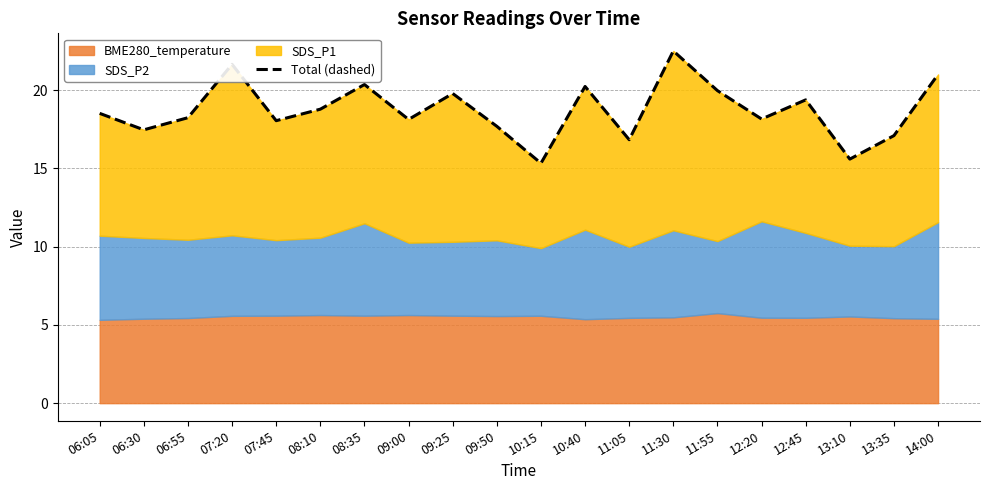

How many interior local peaks (higher than both neighbors) does the data have?

6